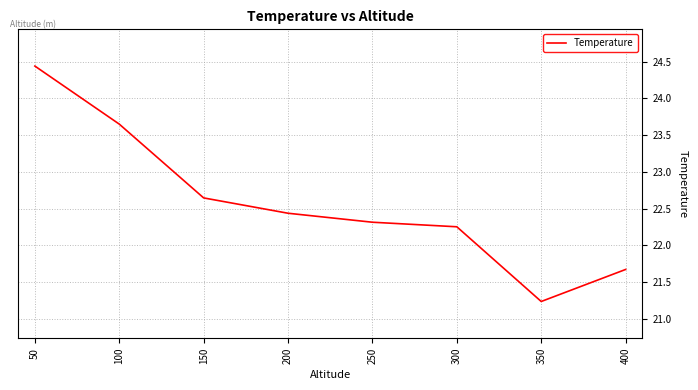

What is the change in value from 100 to 200?

-1.2